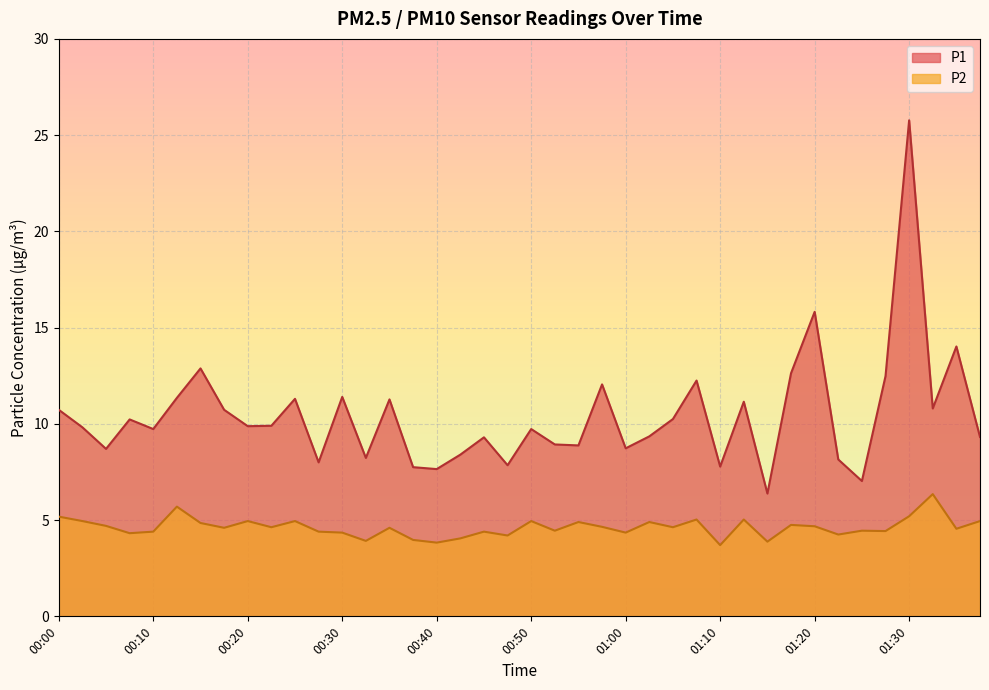

How many interior local peaks does the P2 series have?

13